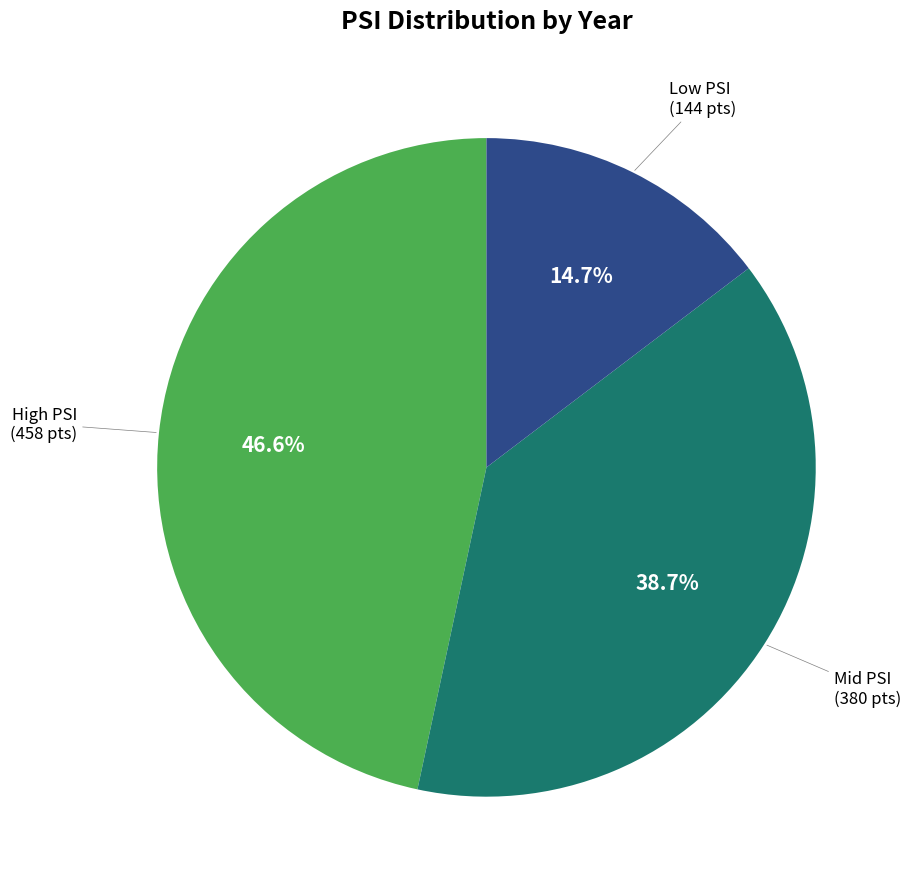

Is there a majority slice in this chart?

No